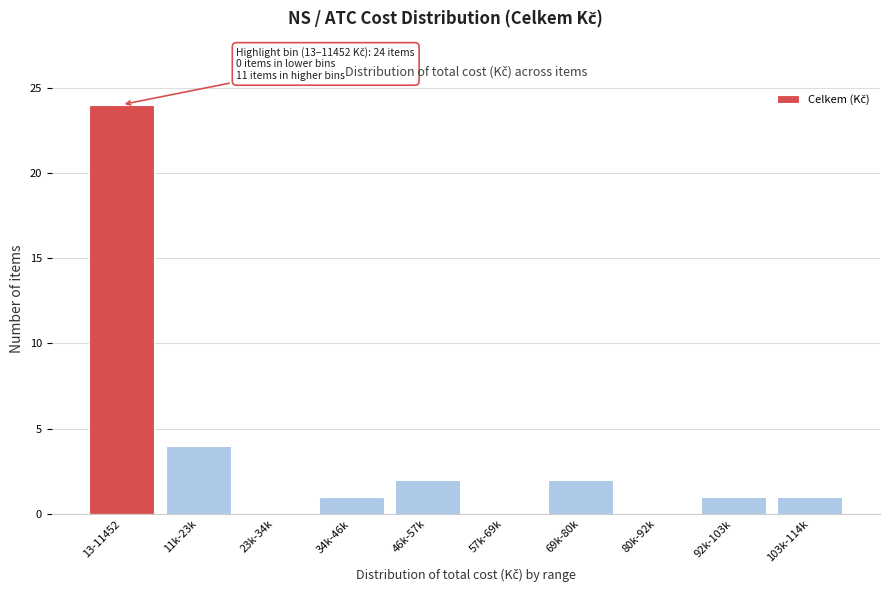

What is the change in value from 57k-69k to 69k-80k?

+2